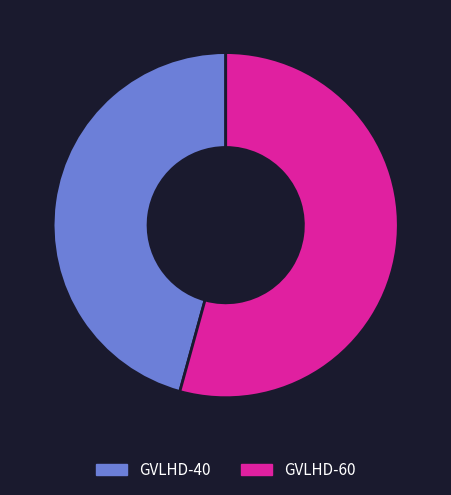

Combined, do GVLHD-40 and GVLHD-60 account for over 50%?

Yes